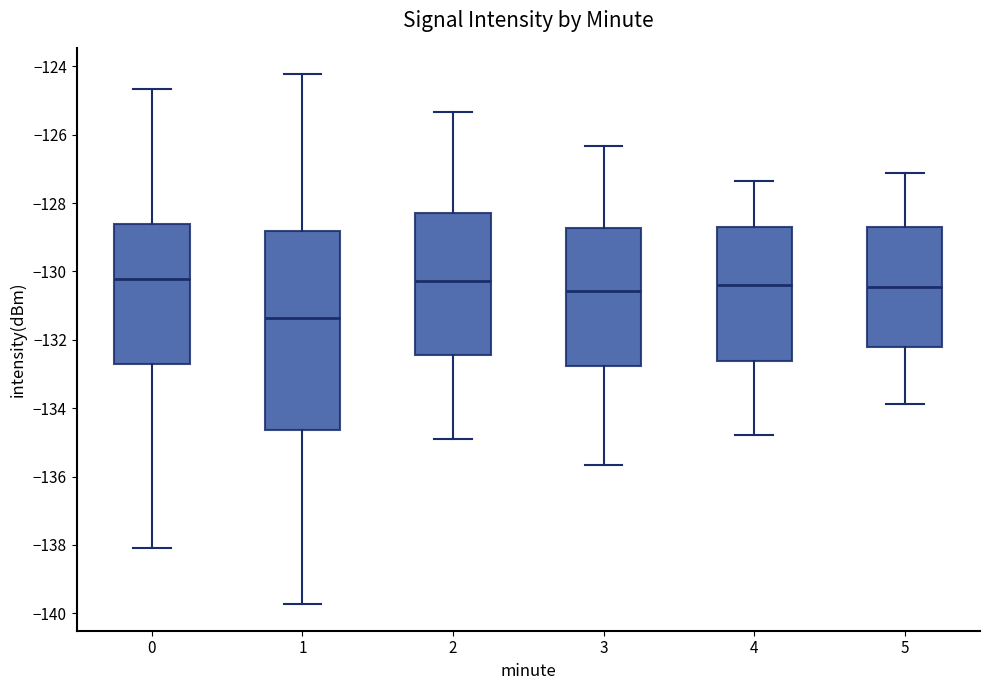

Where does the median line of the box at x = 0 sit on the y-axis? The values are not printed on the chart, so give them approximately, as read against the axis.

-130.2